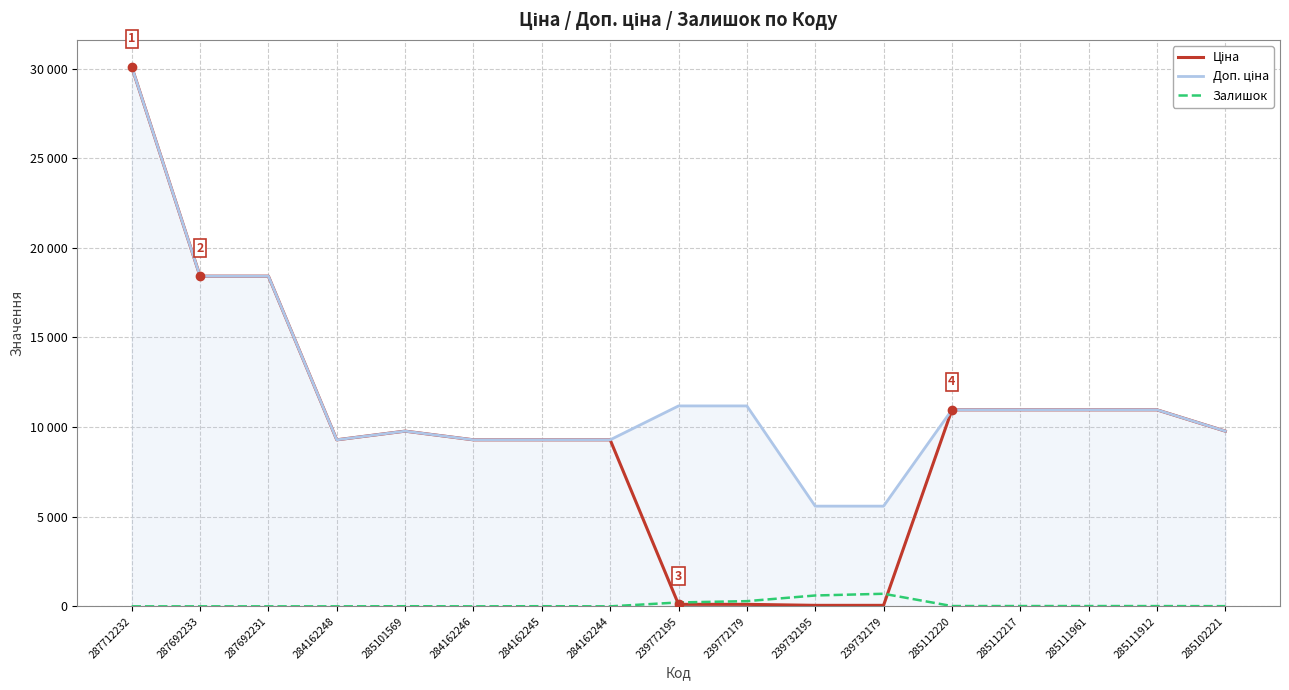

Where do Ціна and Залишок first cross each other?

284162244 and 239772195